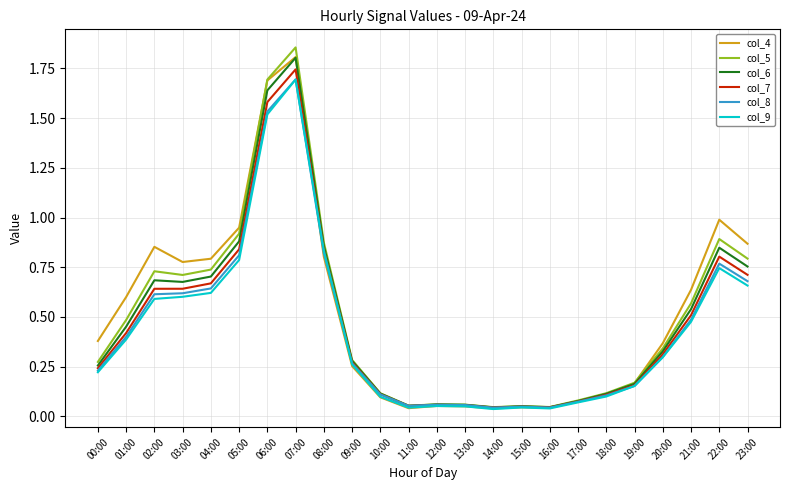

At which label does col_4 reach its peak?

07:00